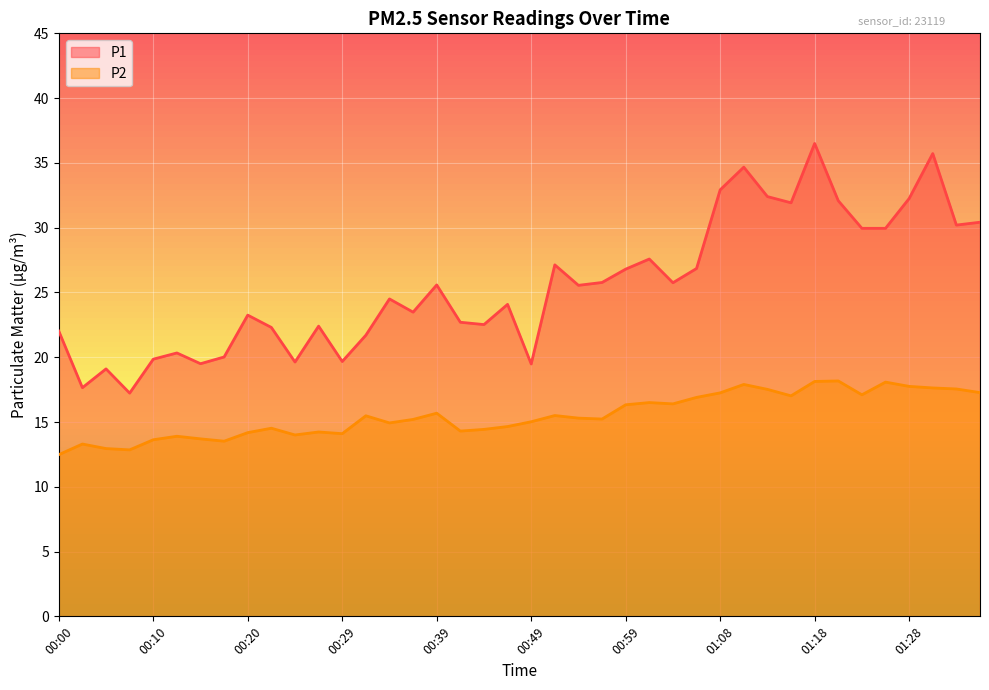

What are all the series names shown in the legend?

P1, P2